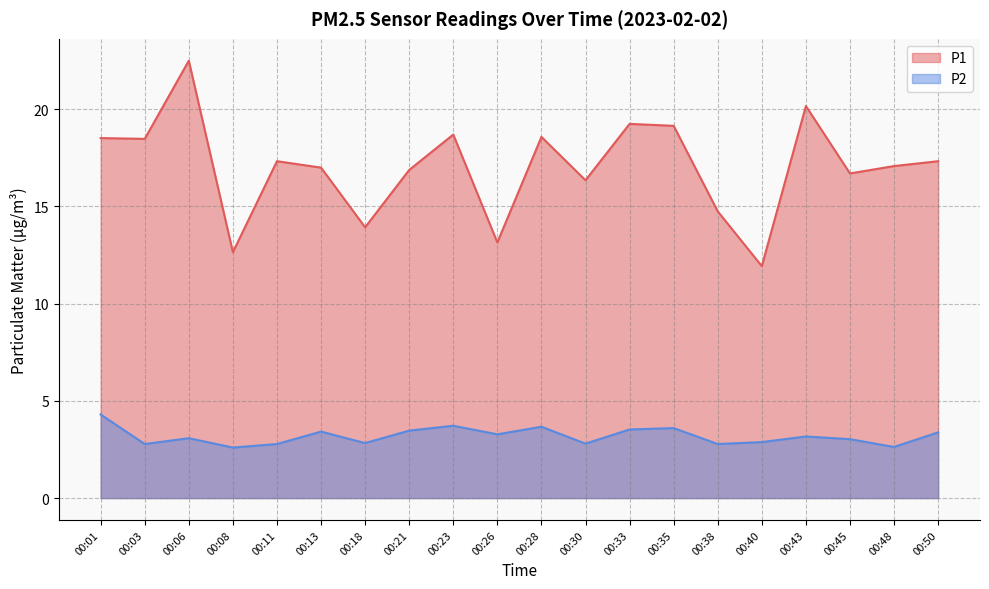

True or false: P2 has a value of 2.3 at 00:33.

False